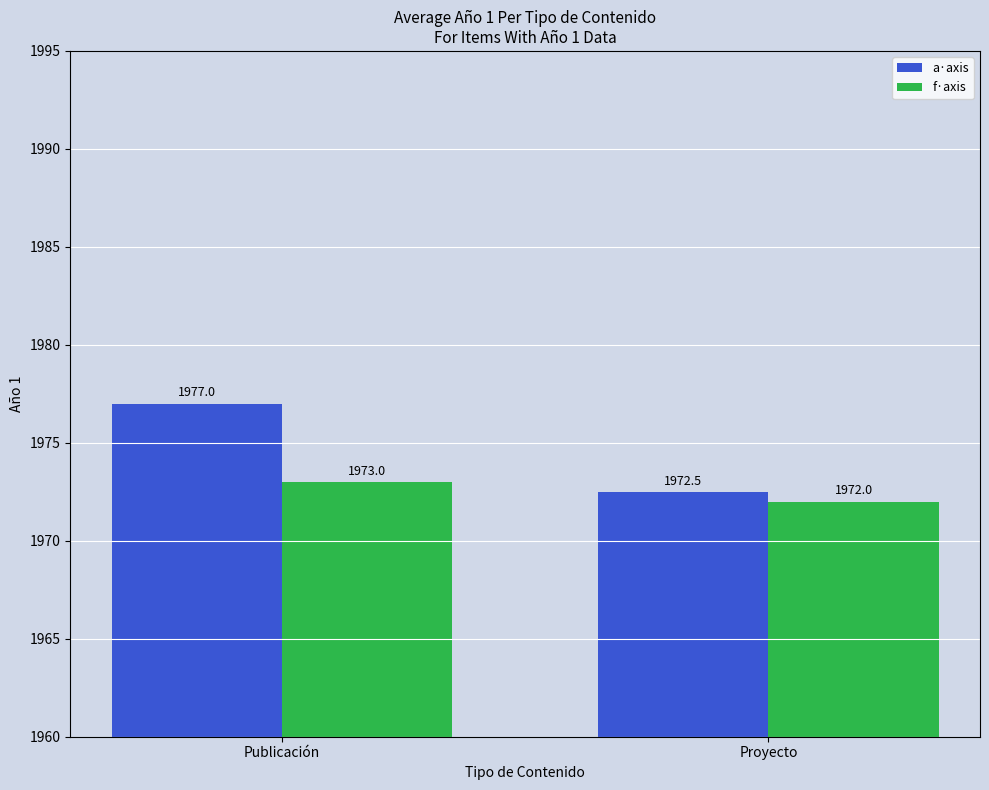

At which label is a·axis closest to 1974?

Proyecto